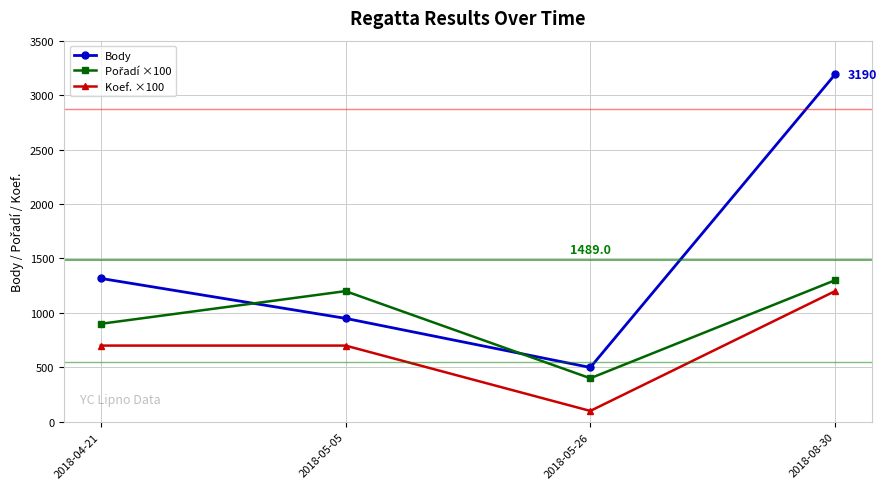

At which category is the sum across all series the highest?

2018-08-30